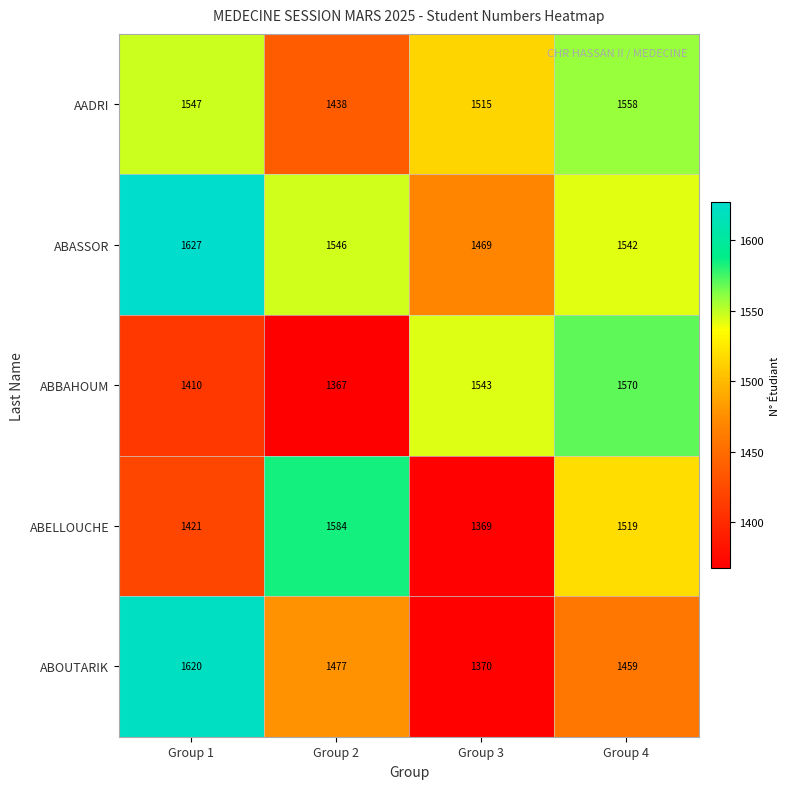

How many series are shown in this chart?

5